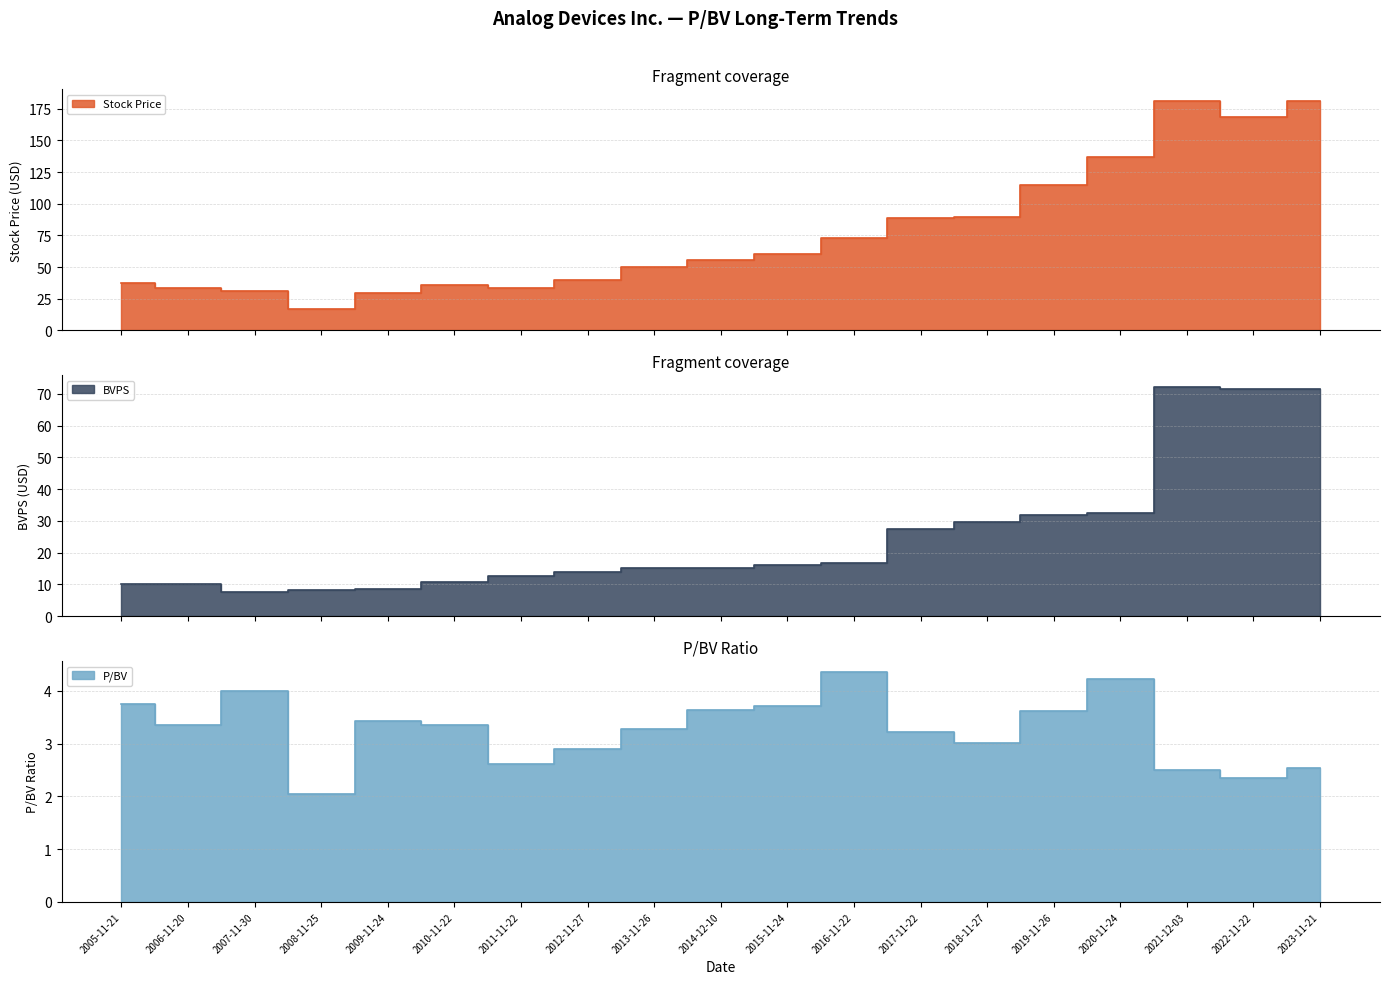

What are all the series names shown in the legend?

Stock Price, BVPS, P/BV